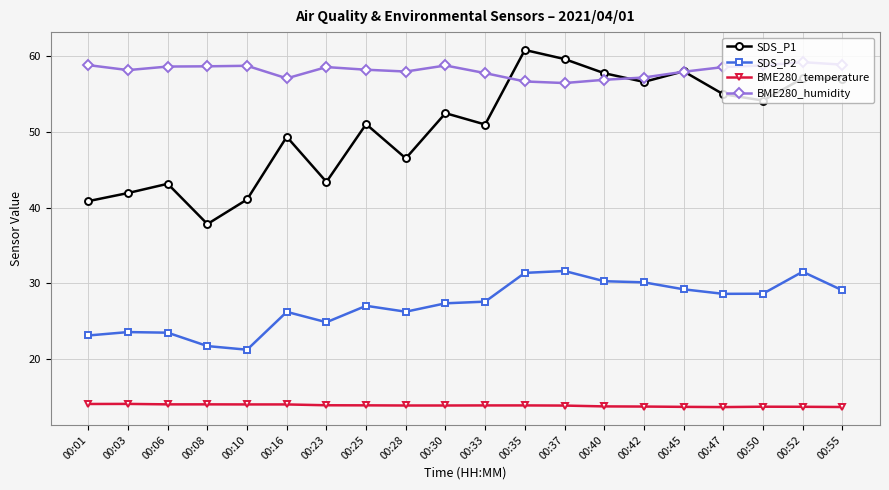

How many lines are shown in the chart?

4